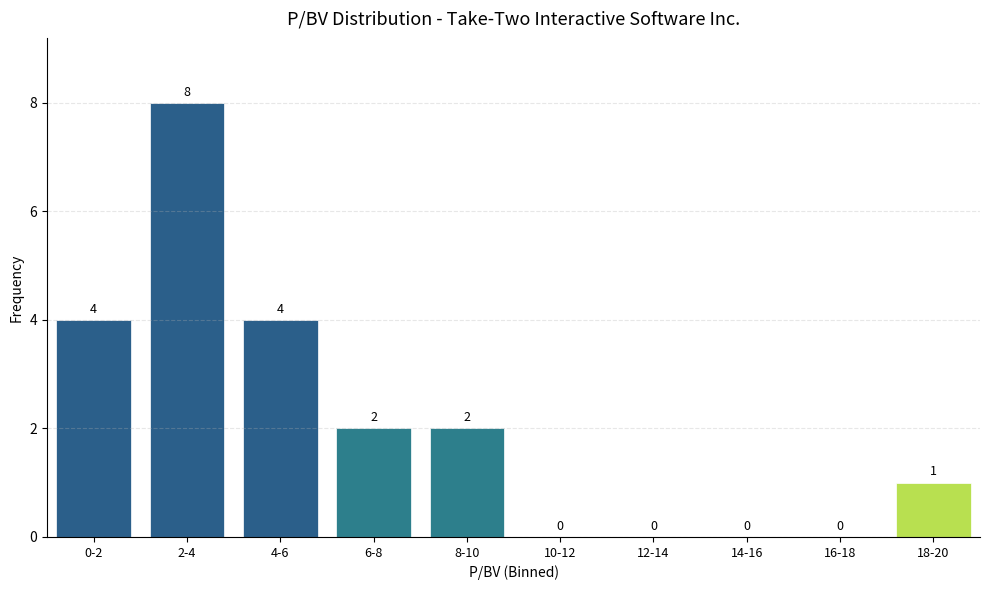

Reading left to right, list all the values displayed in this chart.

0-2=4	2-4=8	4-6=4	6-8=2	8-10=2	10-12=0	12-14=0	14-16=0	16-18=0	18-20=1